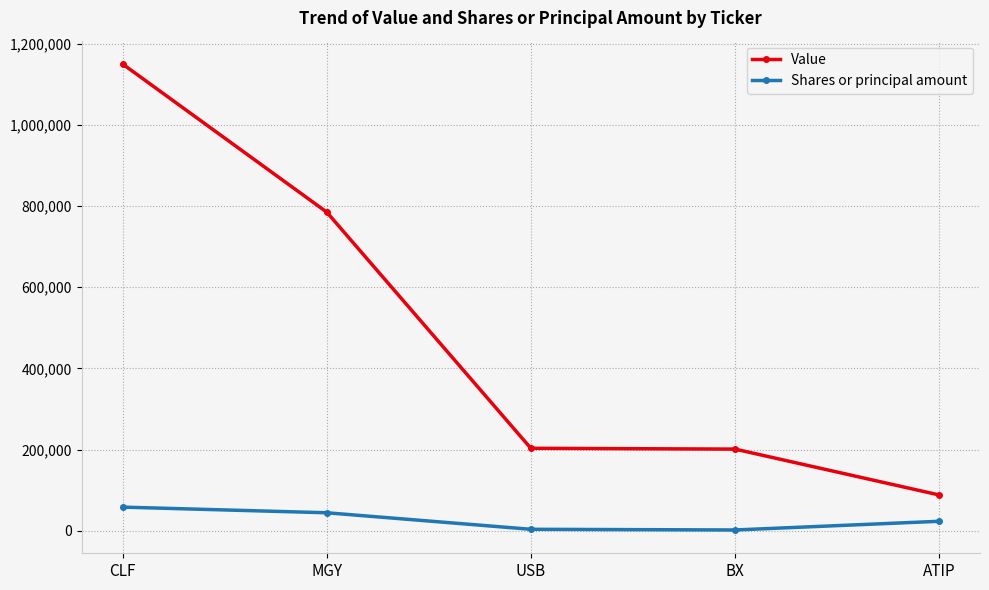

What is the label of the 4th point from the right?

MGY